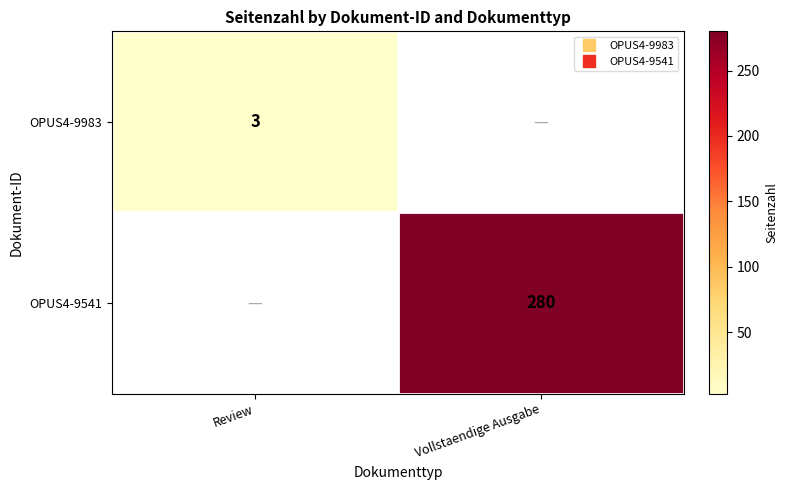

List the labels in order of OPUS4-9541 value, smallest first.

Review, Vollstaendige Ausgabe